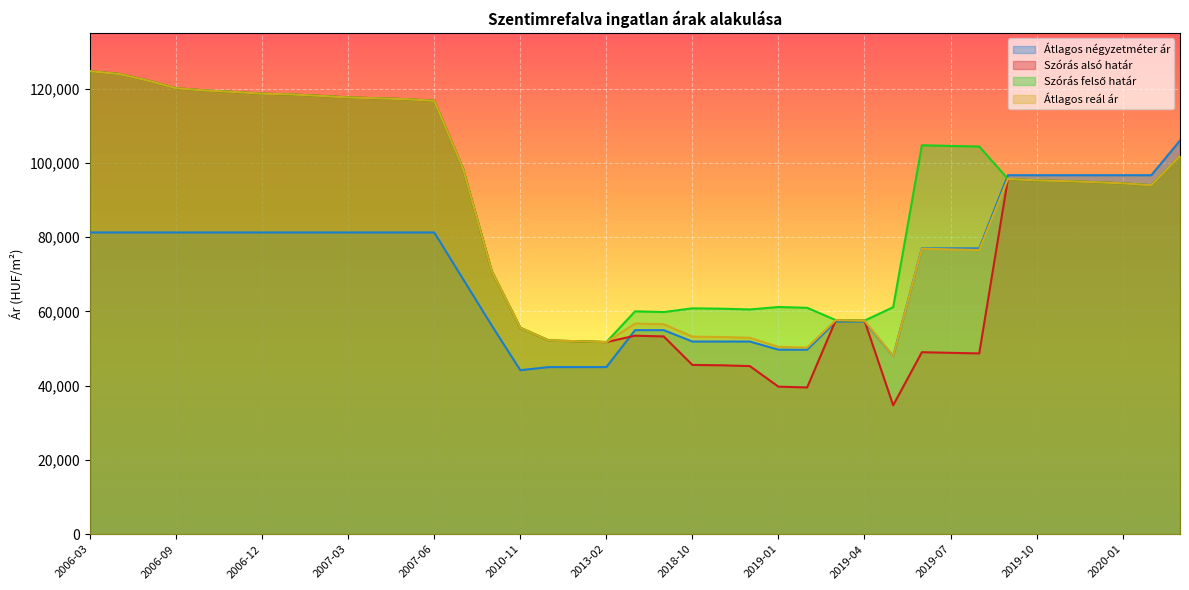

How many data points in Szórás felső határ are above 95267?

19